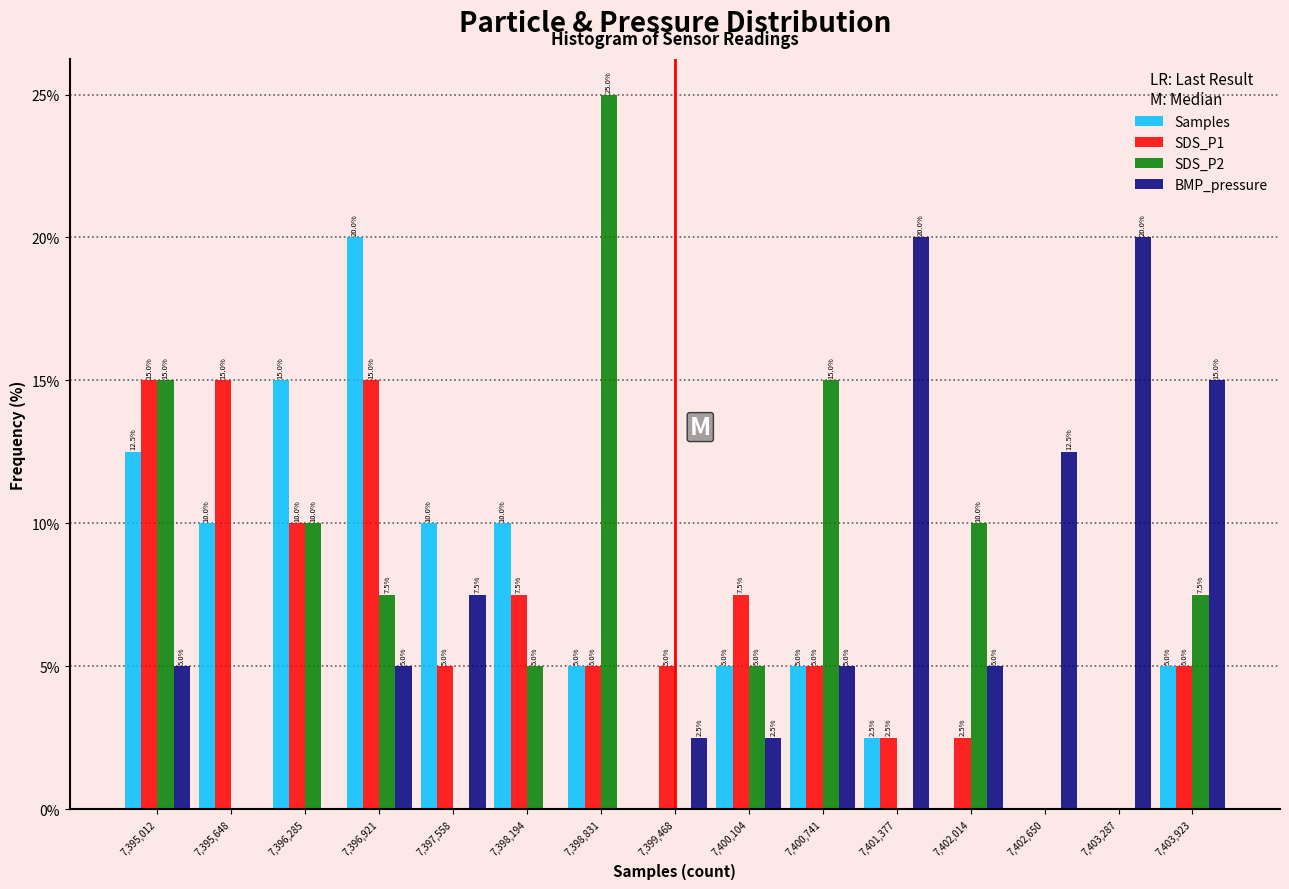

Reading left to right, transcribe all the data shown in this chart.

Samples: 7,395,012=12.5	7,395,648=10.0	7,396,285=15.0	7,396,921=20.0	7,397,558=10.0	7,398,194=10.0	7,398,831=5.0	7,399,468=0.0	7,400,104=5.0	7,400,741=5.0	7,401,377=2.5	7,402,014=0.0	7,402,650=0.0	7,403,287=0.0	7,403,923=5.0
SDS_P1: 7,395,012=15.0	7,395,648=15.0	7,396,285=10.0	7,396,921=15.0	7,397,558=5.0	7,398,194=7.5	7,398,831=5.0	7,399,468=5.0	7,400,104=7.5	7,400,741=5.0	7,401,377=2.5	7,402,014=2.5	7,402,650=0.0	7,403,287=0.0	7,403,923=5.0
SDS_P2: 7,395,012=15.0	7,395,648=0.0	7,396,285=10.0	7,396,921=7.5	7,397,558=0.0	7,398,194=5.0	7,398,831=25.0	7,399,468=0.0	7,400,104=5.0	7,400,741=15.0	7,401,377=0.0	7,402,014=10.0	7,402,650=0.0	7,403,287=0.0	7,403,923=7.5
BMP_pressure: 7,395,012=5.0	7,395,648=0.0	7,396,285=0.0	7,396,921=5.0	7,397,558=7.5	7,398,194=0.0	7,398,831=0.0	7,399,468=2.5	7,400,104=2.5	7,400,741=5.0	7,401,377=20.0	7,402,014=5.0	7,402,650=12.5	7,403,287=20.0	7,403,923=15.0